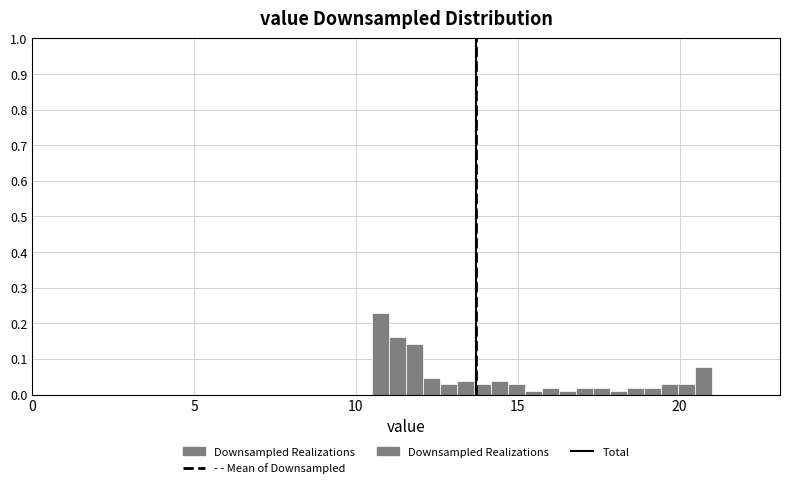

Around what value on the x-axis is the tallest bar? Give the approximate position of its centre, as read against the axis.

11.0